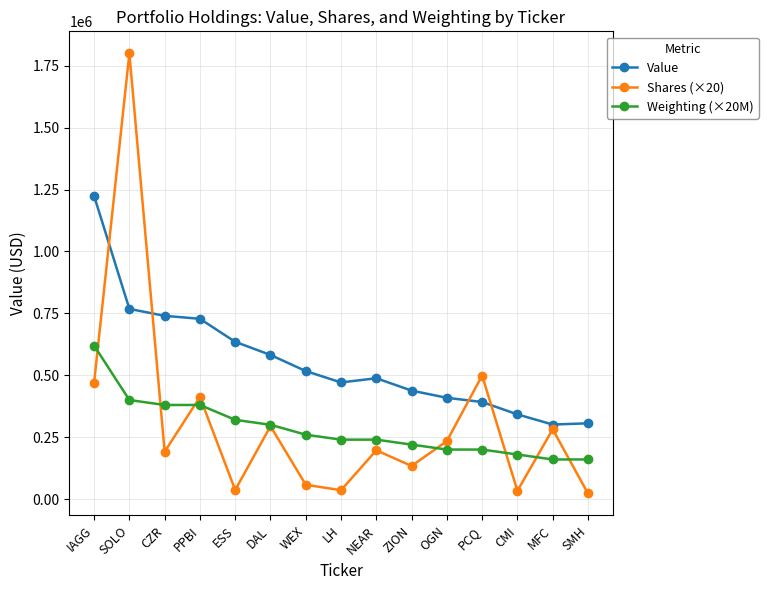

What is the maximum value for Shares (×20)?

1800000